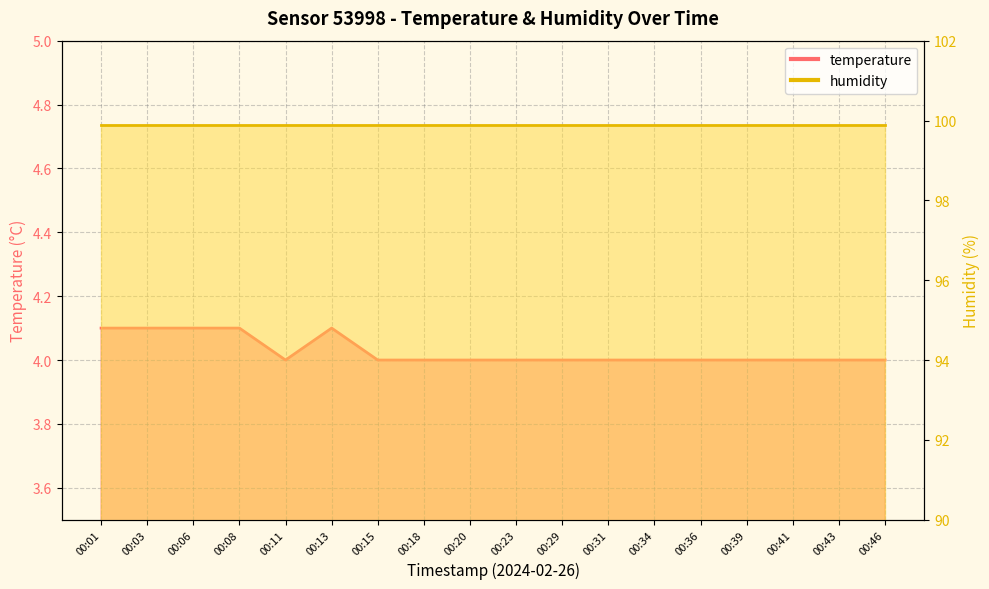

What is the sum of all values?

72.5